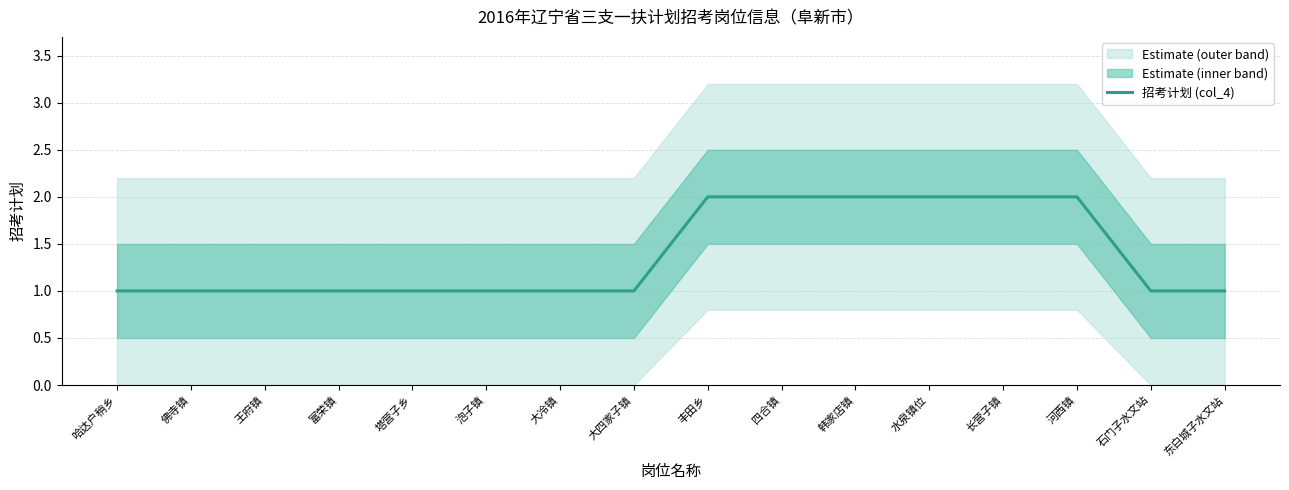

True or false: the data has more than 2 interior local peaks.

False